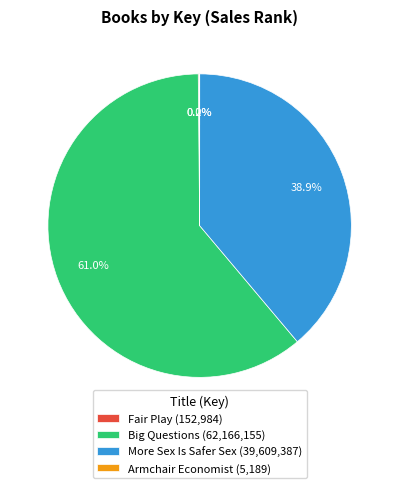

Does Big Questions account for over 50% of the chart?

Yes